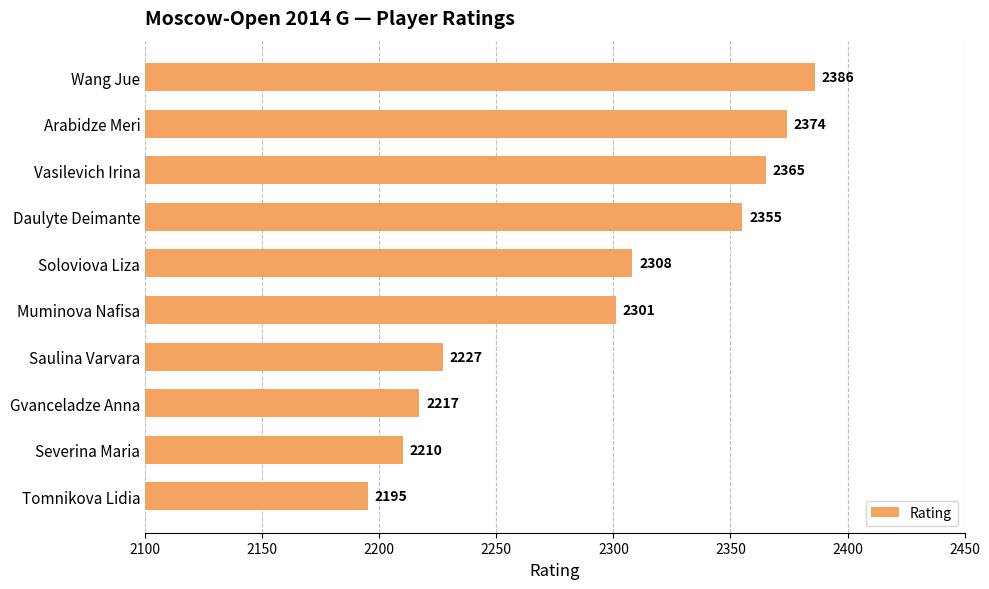

What is the sum of all values?

22938